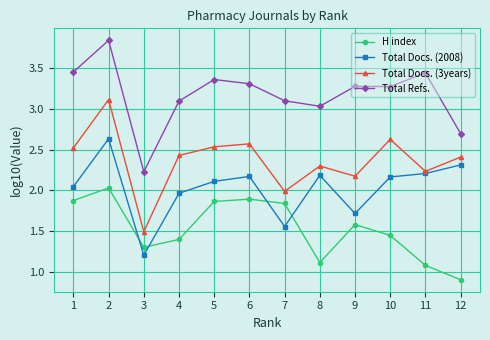

In H index, how many points are lower than both neighbors (excluding endpoints)?

2